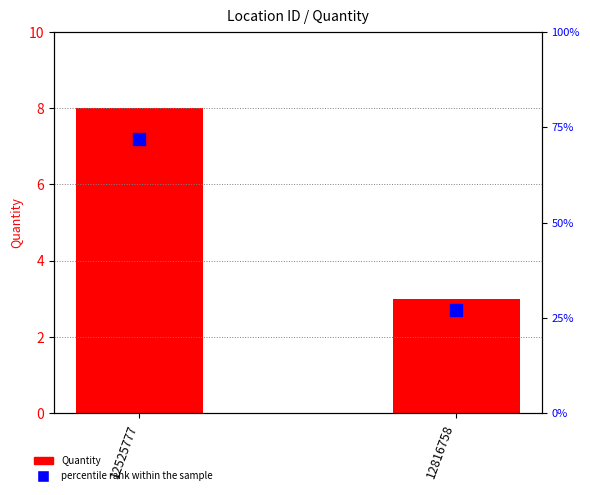

What is the approximate value of percentile rank within the sample at 12525777?

72